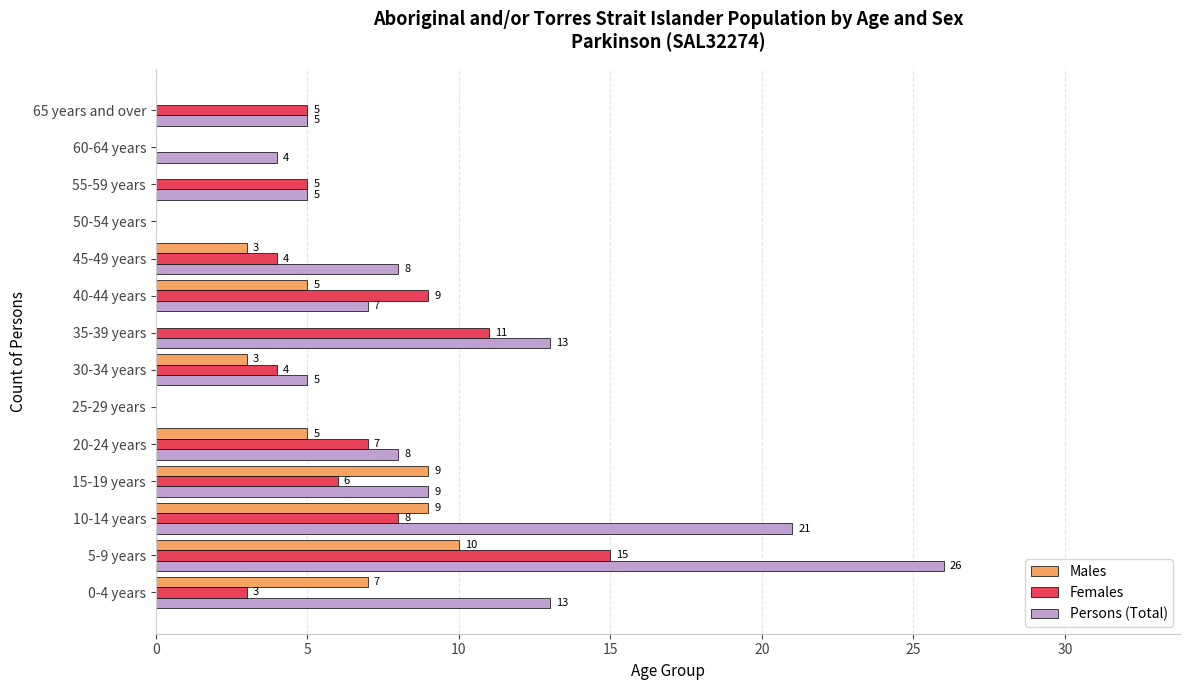

What is the approximate value of Females at 40-44 years, to the nearest 10?

10